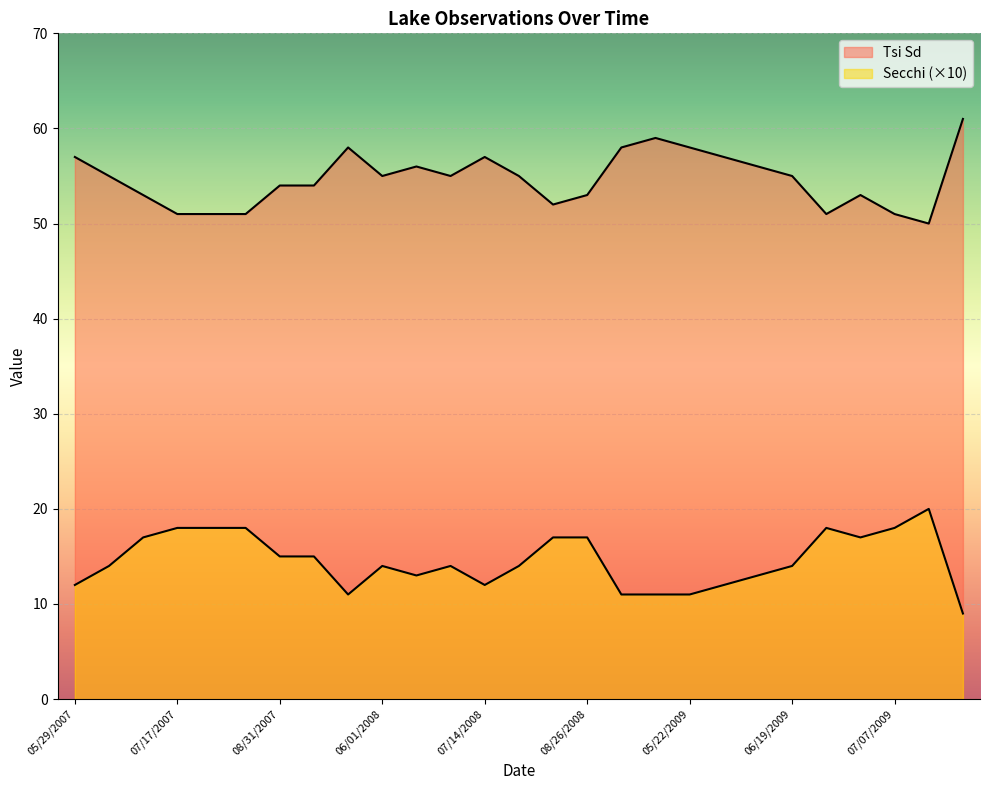

What is the maximum value shown in the chart?

61